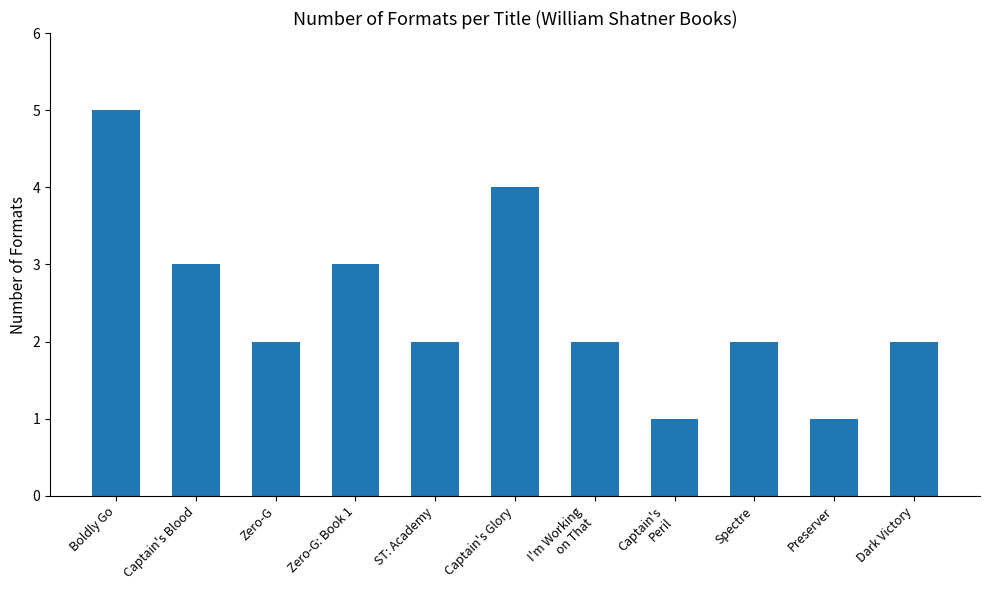

Are the bars horizontal?

No